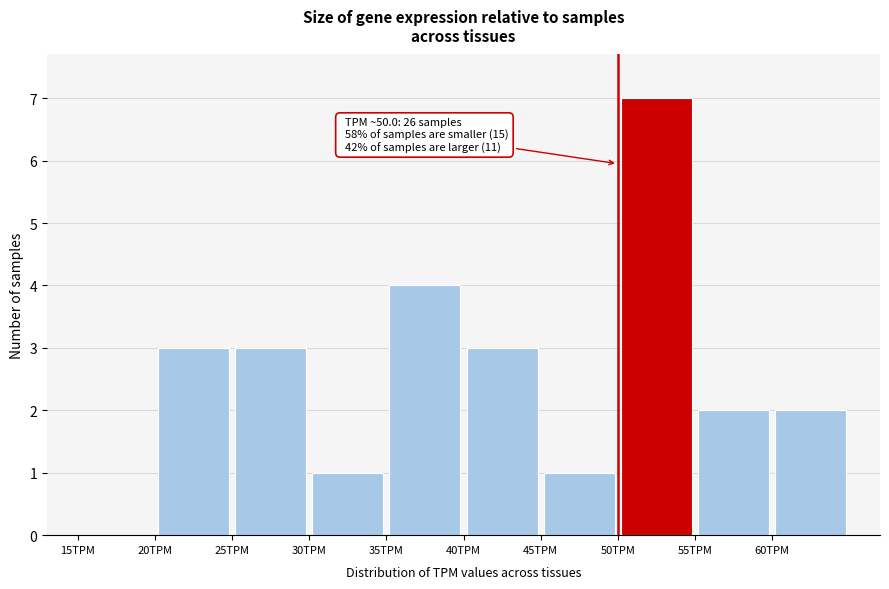

Over which range of the x-axis is the bar tallest?

50 to 55